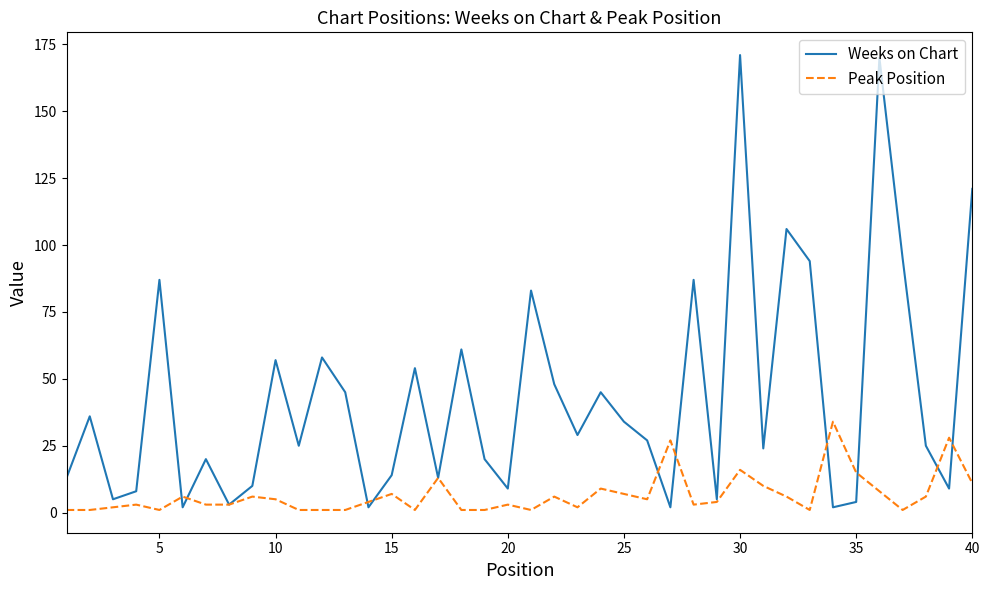

True or false: Weeks on Chart and Peak Position cross at least once.

True